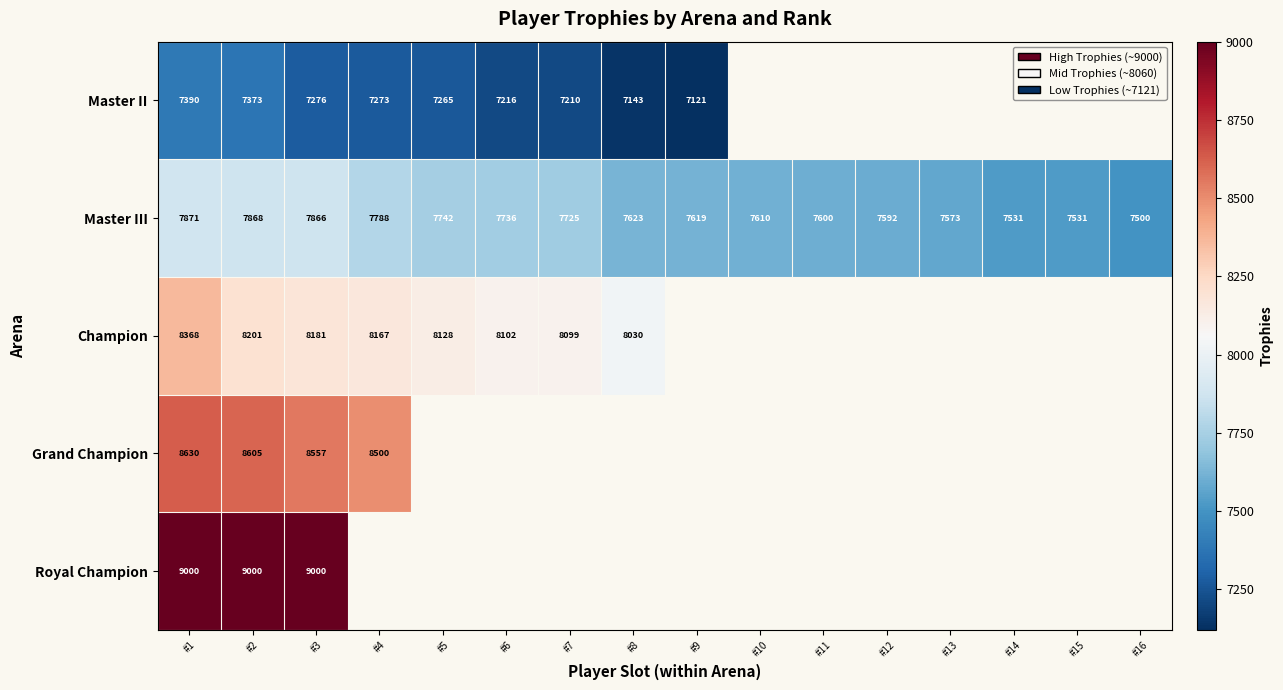

What is the sum of the Master III values at #6 and #2?

15604